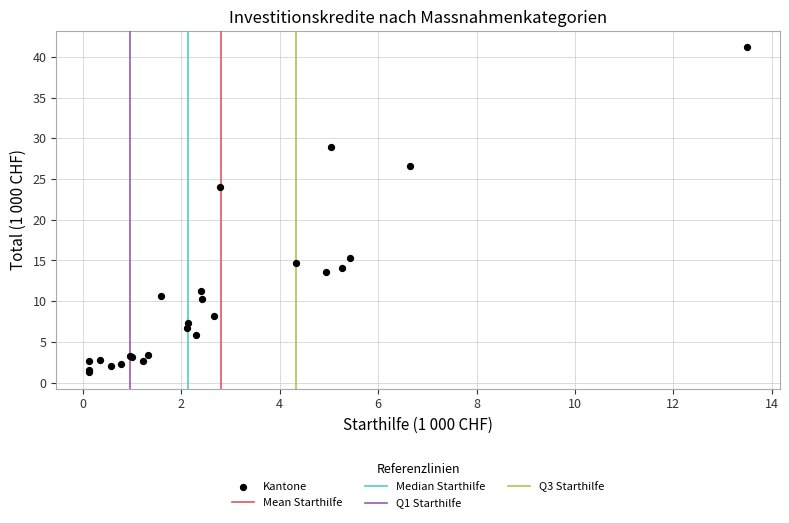

What Y value in the scatter plot is closest to 21?

24.0